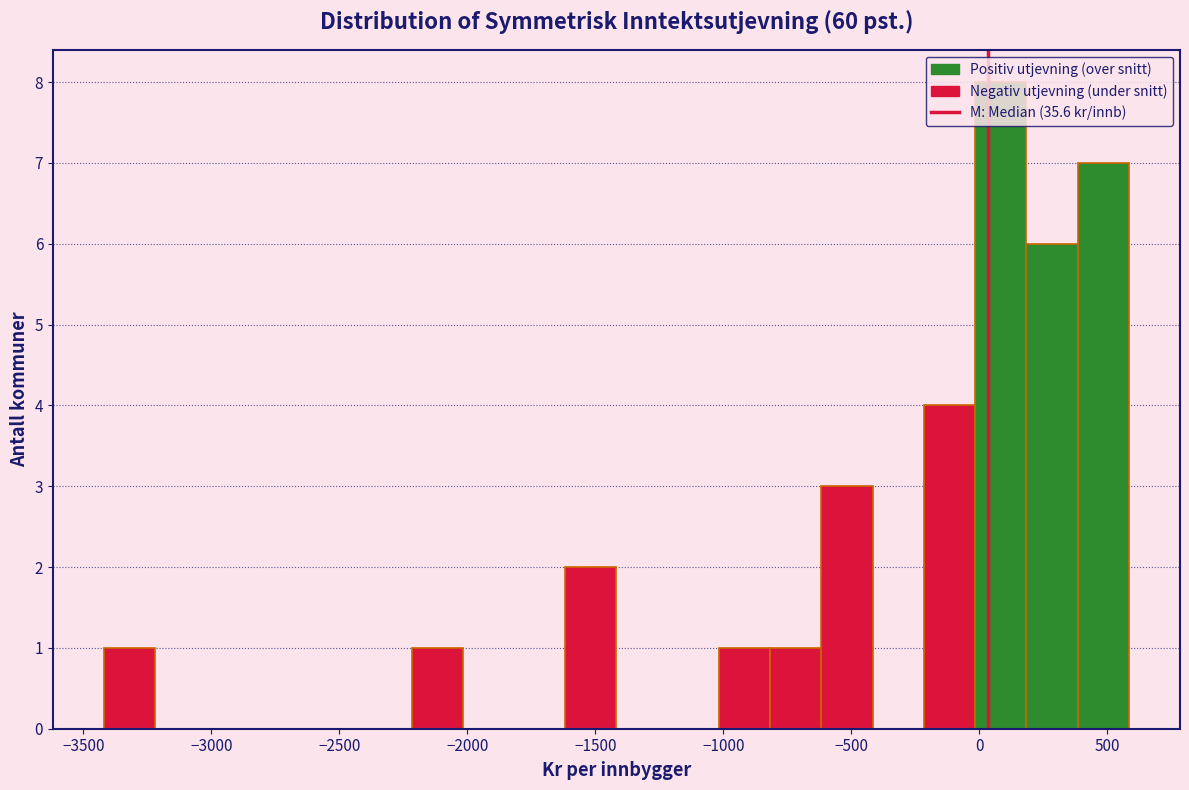

What is the height of the bar covering -3400 to -3200 on the x-axis? Neither the bar edges nor the heights are printed on the chart, so give them approximately, as read against the axes.

1